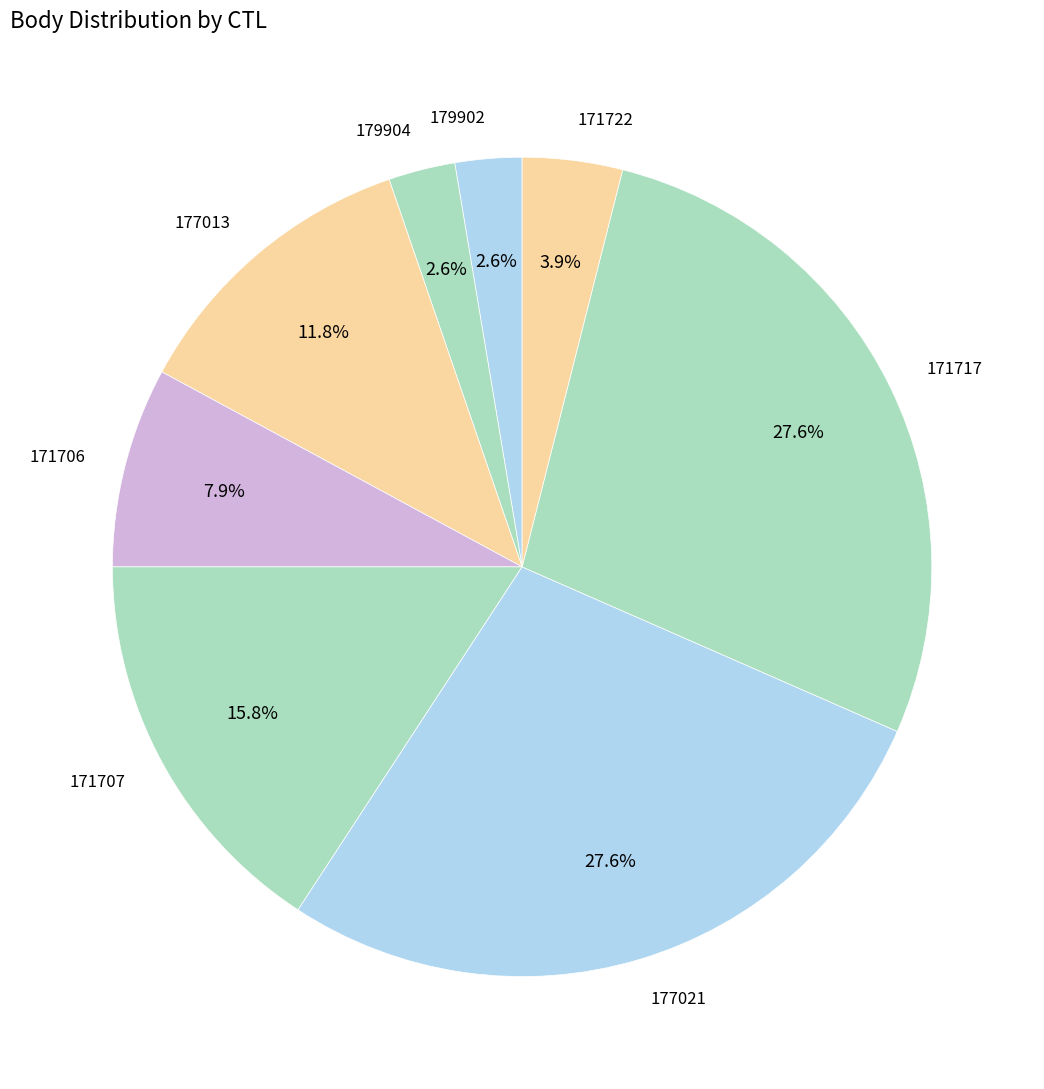

To the nearest percent, what portion does 179902 represent?

3%